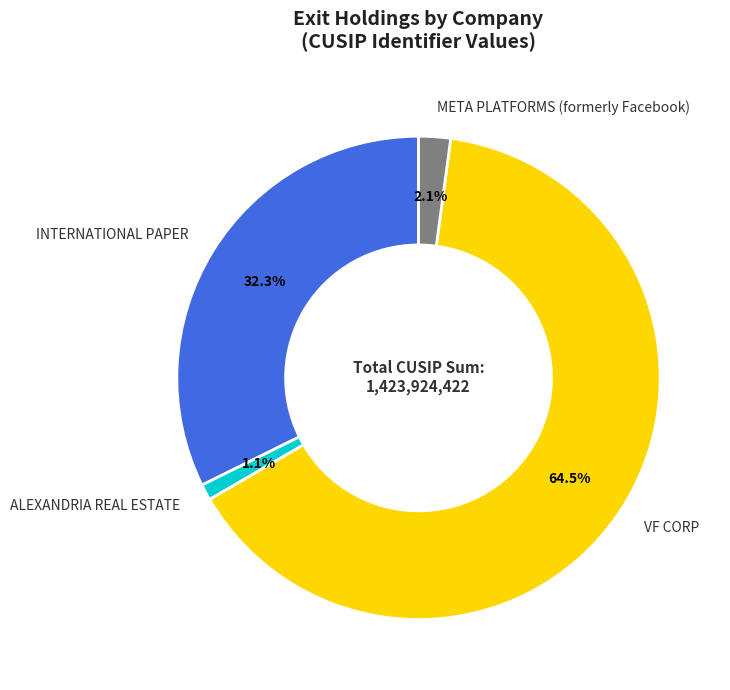

How many slices are in this pie chart?

4